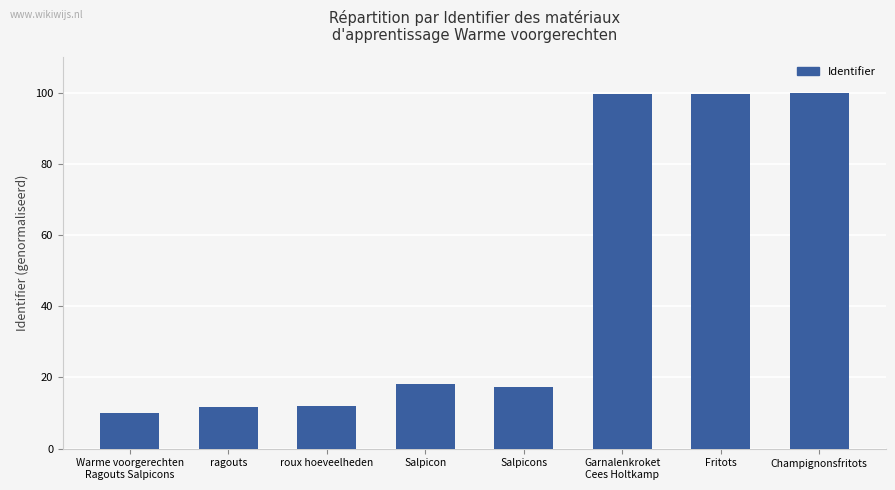

What is the change in value from ragouts to Champignonsfritots?

+88.3